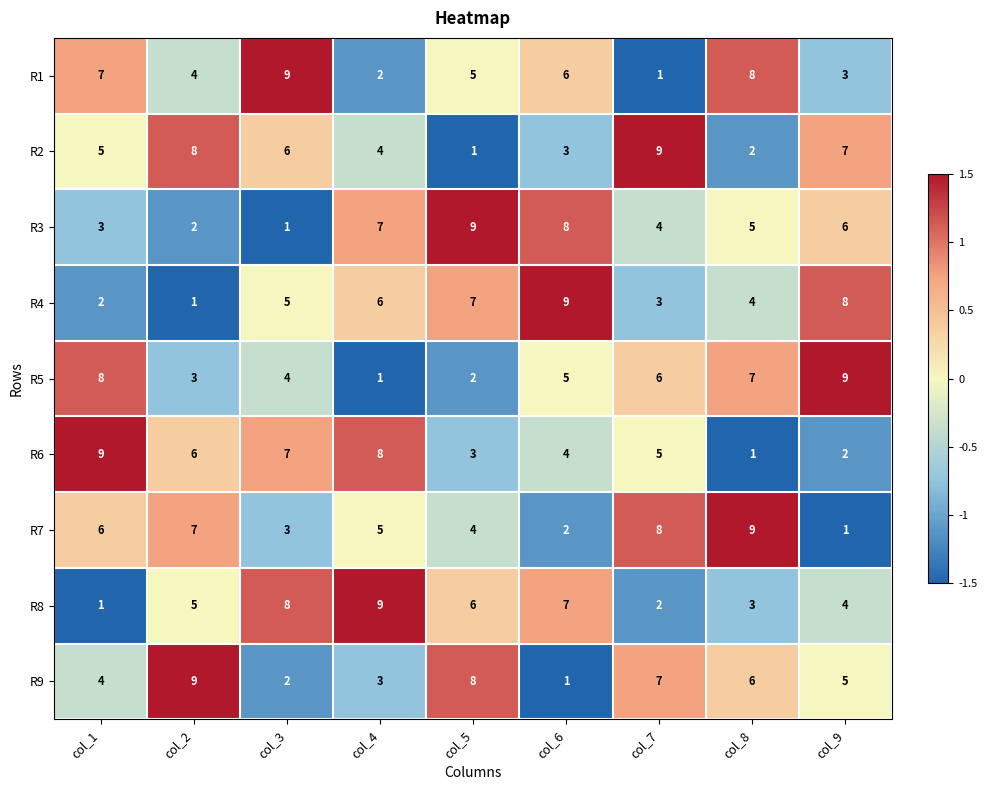

What is the spread (max minus min) of values at col_3?

8